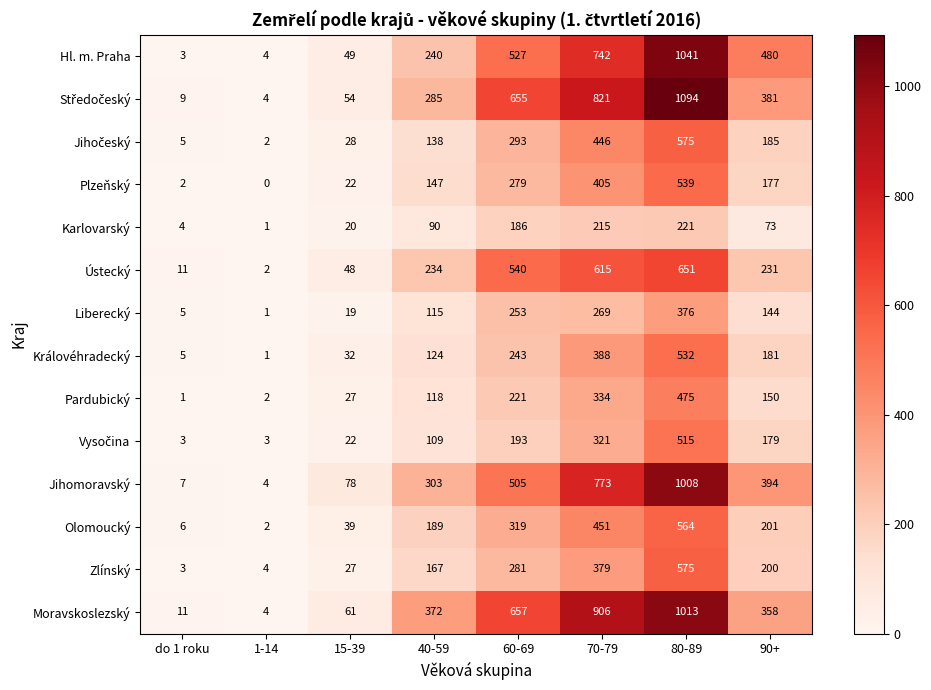

The value of Zlínský at do 1 roku is 5. True or false?

False